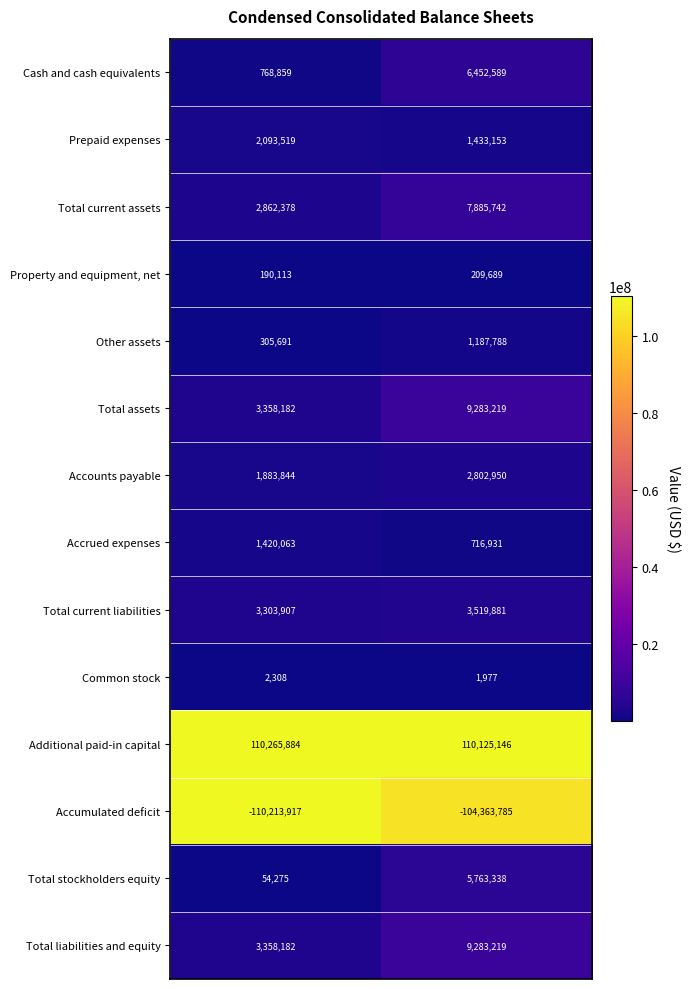

What is the average value of the Property and equipment, net series?

199901